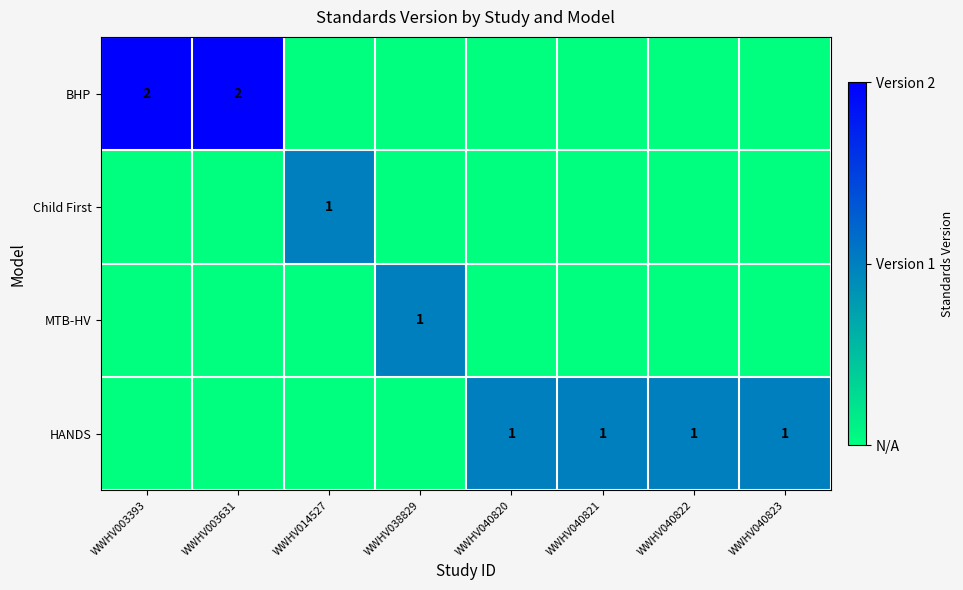

How many HANDS values are between 0 and 1?

8